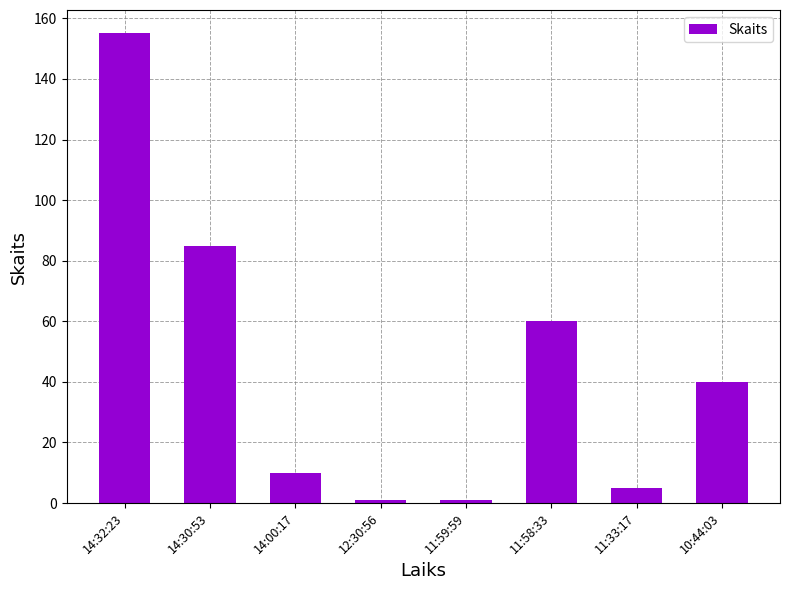

What is the label of the 4th bar from the left?

12:30:56